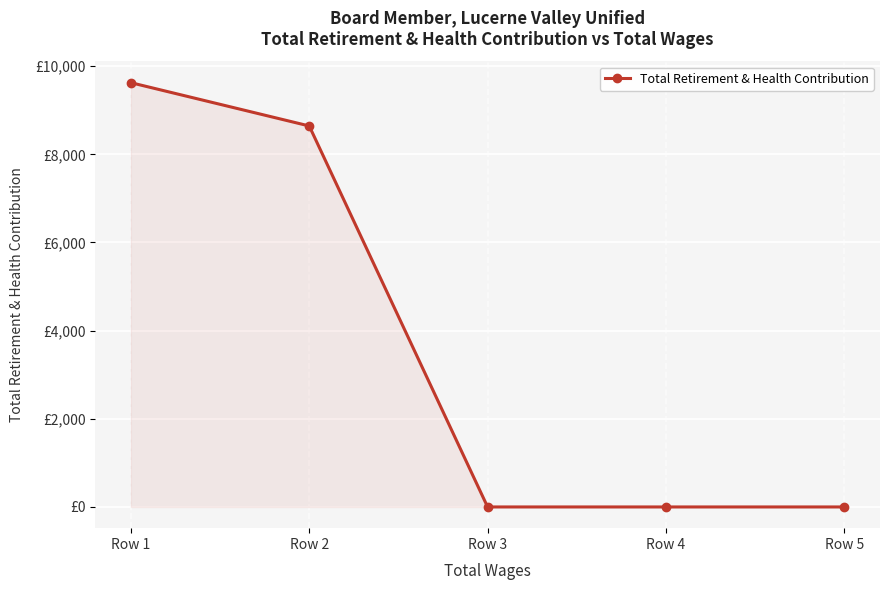

Does the chart have visible grid lines?

Yes